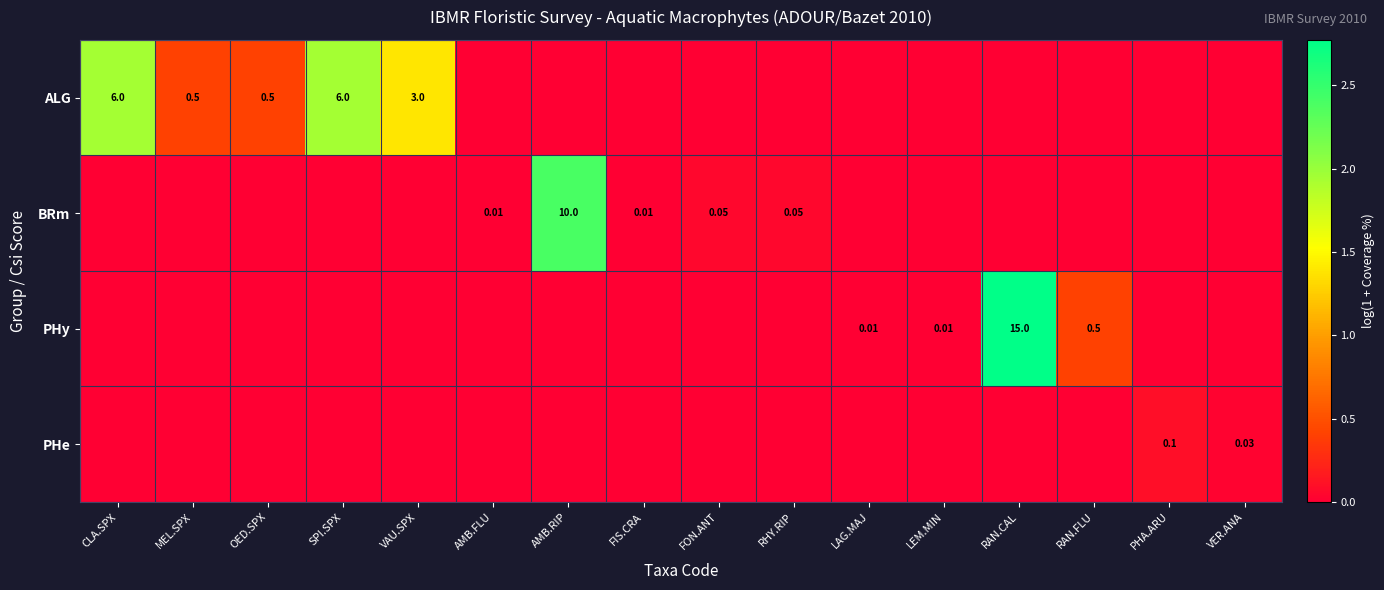

How many series are shown in this chart?

4